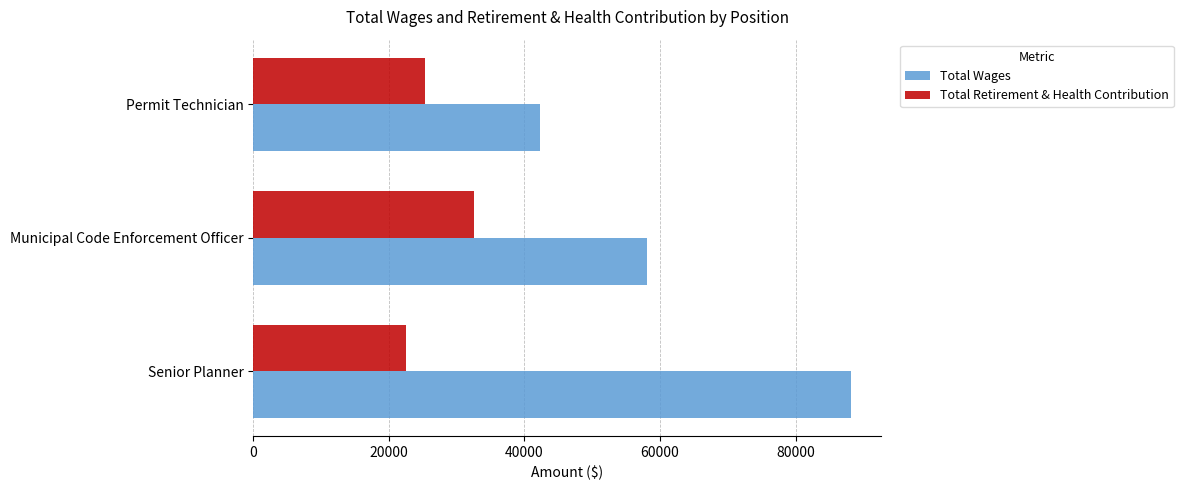

Read the Total Wages value at Municipal Code Enforcement Officer.

58029